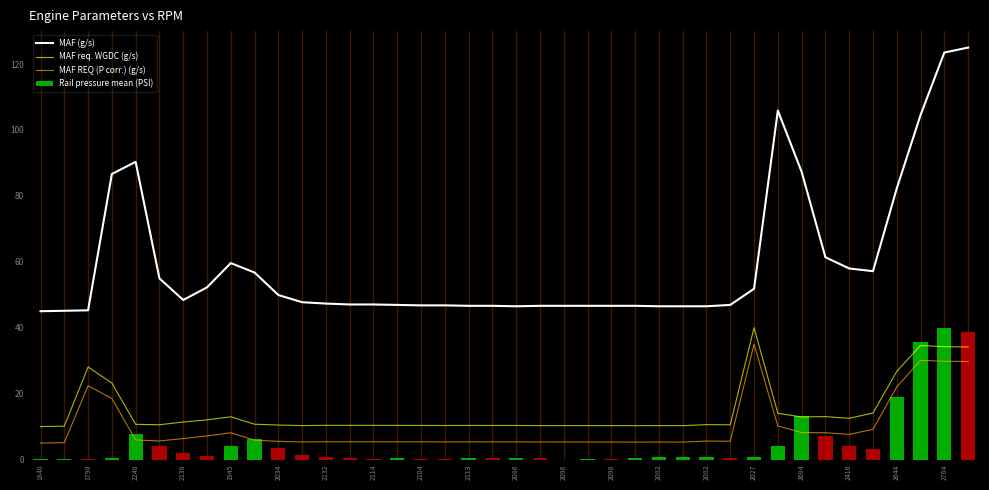

Which has a higher value, 1840 or 2113?

2113